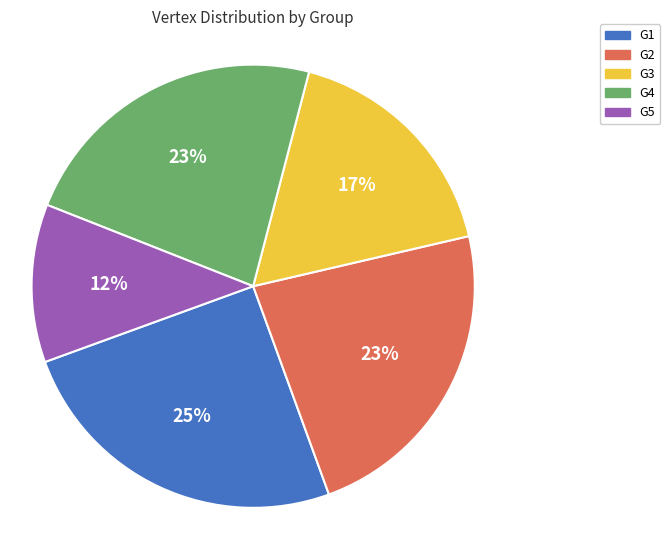

True or false: G1 accounts for 19% of the total.

False